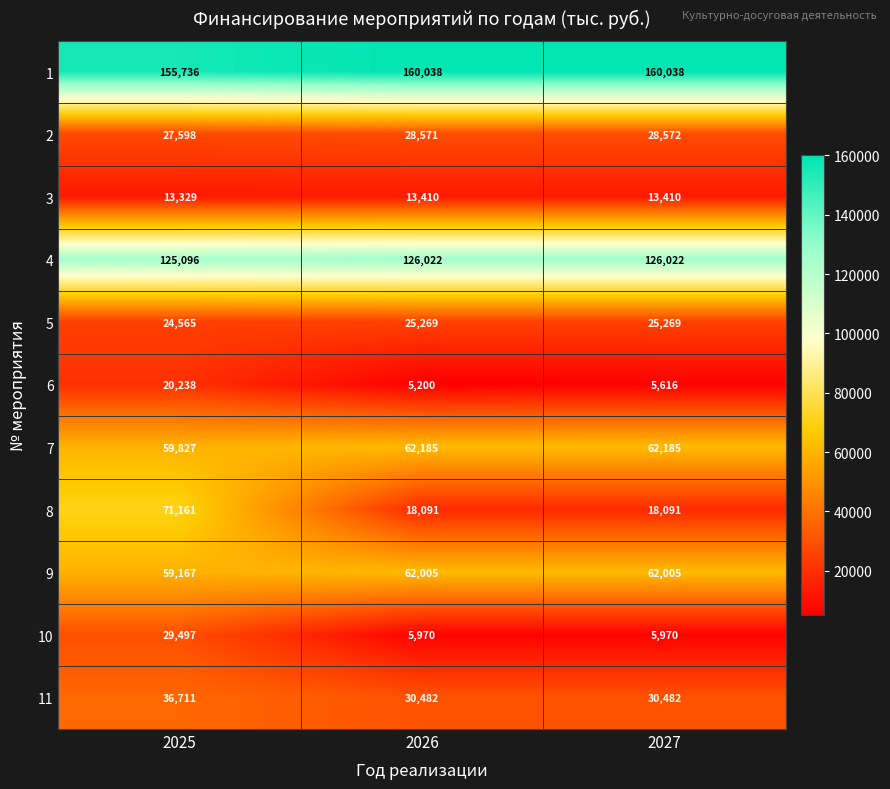

List the series in order of their peak value, highest first.

1, 4, 8, 7, 9, 11, 10, 2, 5, 6, 3